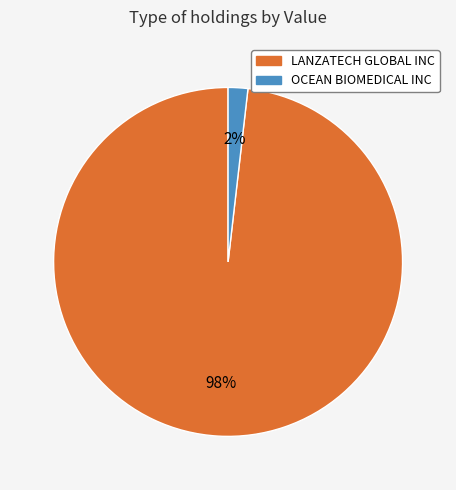

Rank the categories by value from lowest to highest.

OCEAN BIOMEDICAL INC, LANZATECH GLOBAL INC